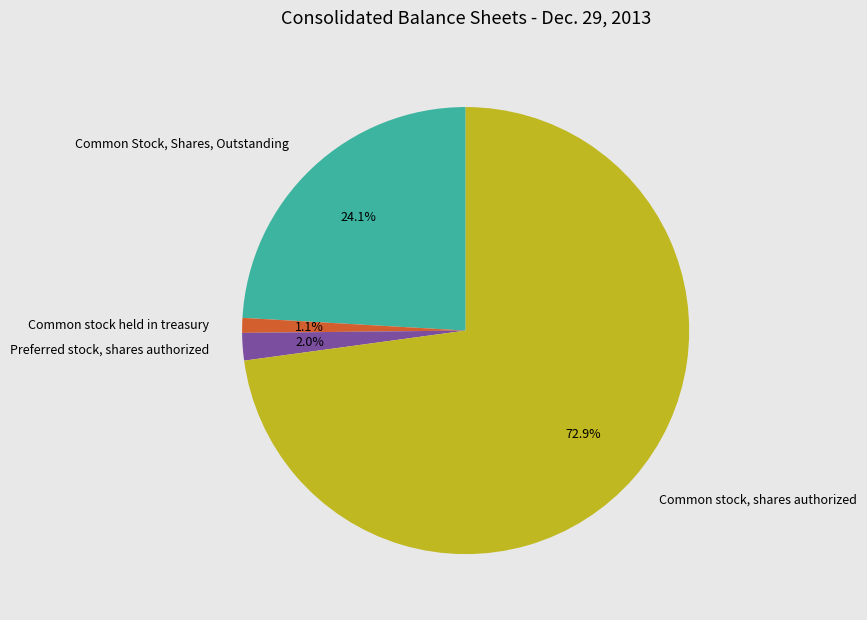

What is the smallest slice in the pie chart?

Common stock held in treasury